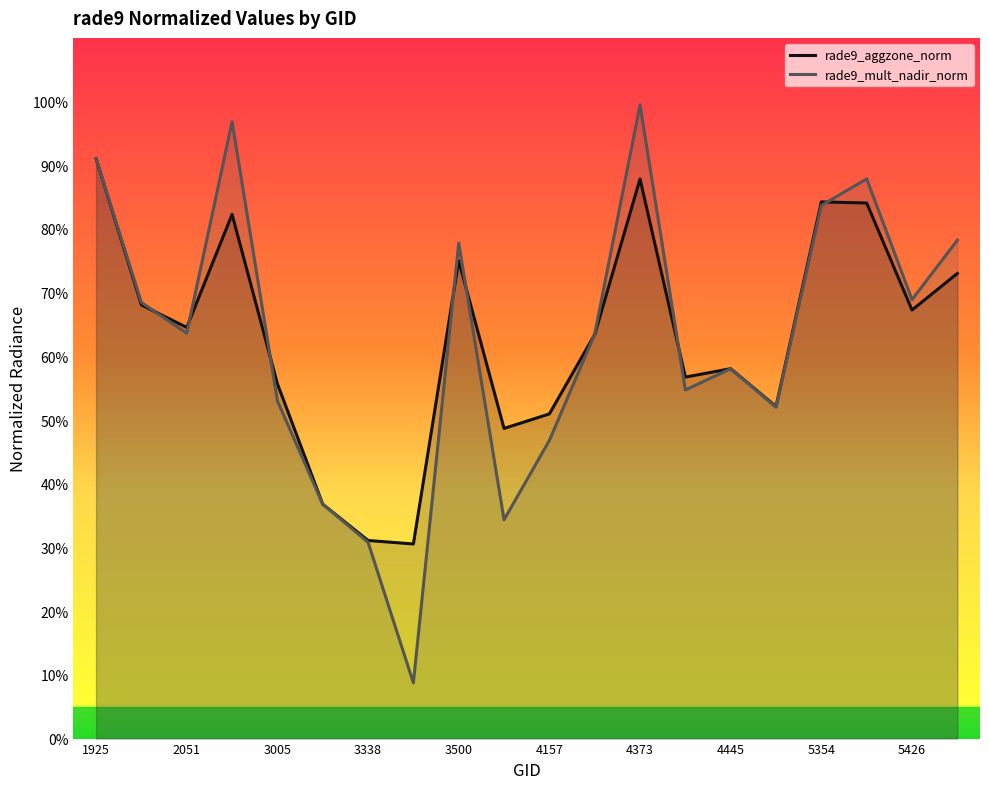

Read the rade9_mult_nadir_norm value at 4103.

0.3